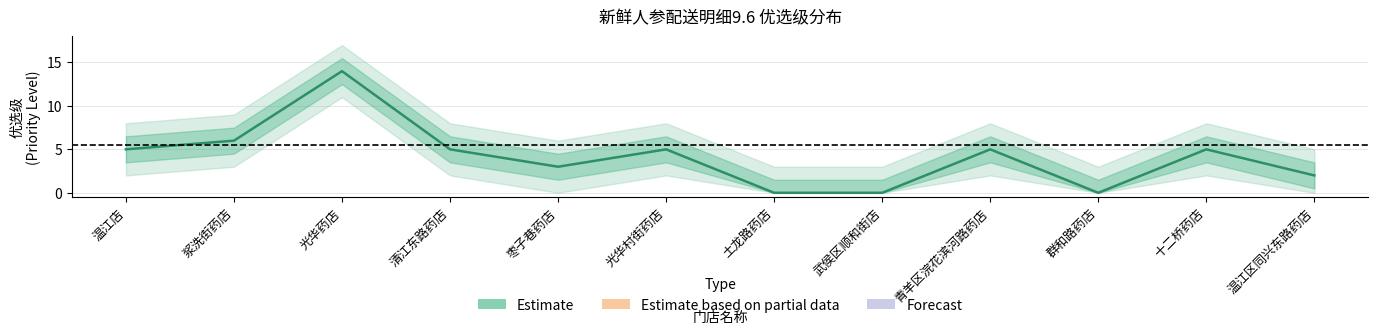

Which has a higher value, 光华村街药店 or 浆洗街药店?

浆洗街药店